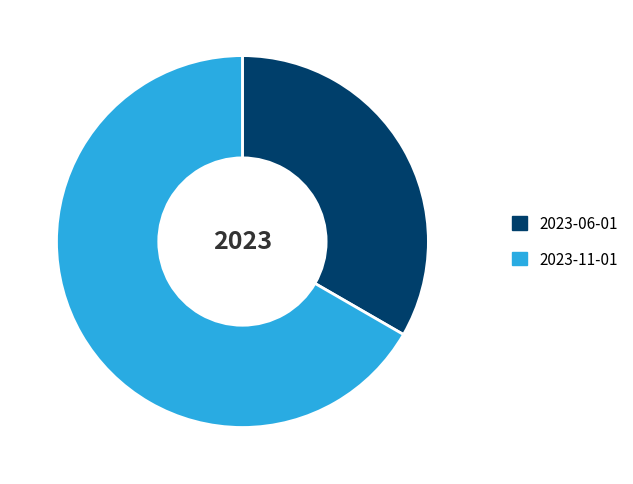

The 2023-11-01 slice represents 73% of the pie. True or false?

False